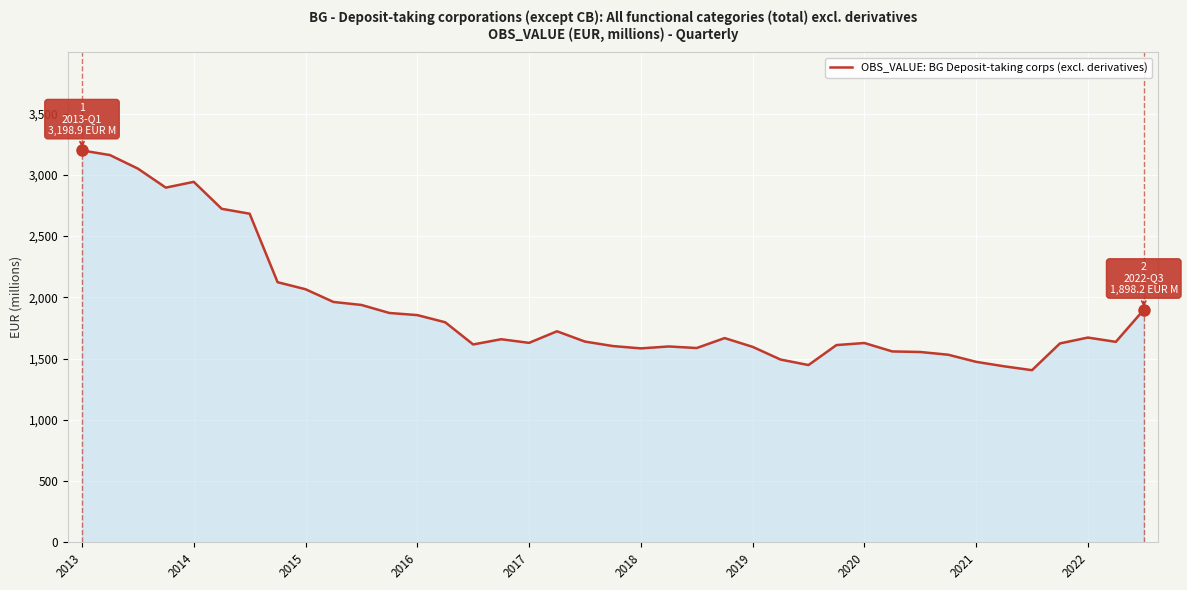

How many lines are shown in the chart?

1